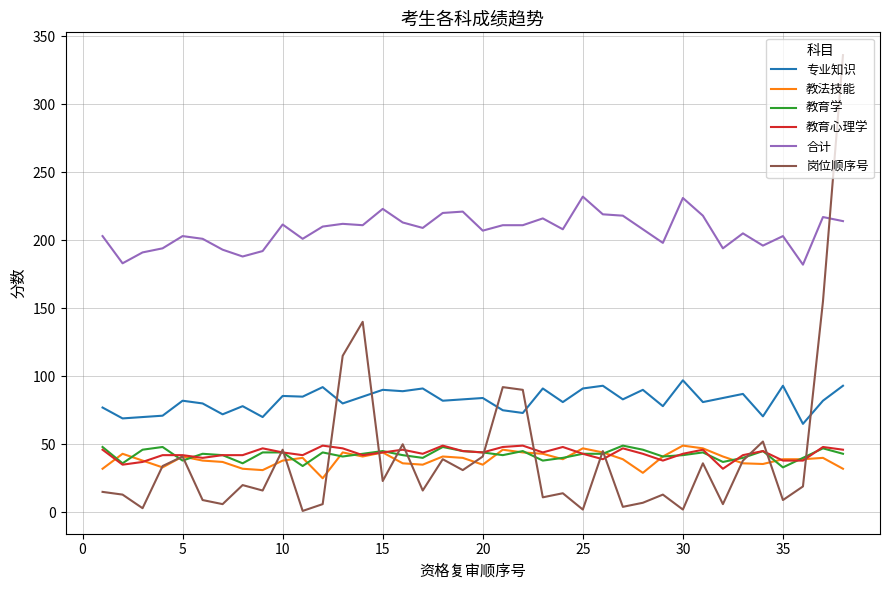

Which series has the largest range (max minus min)?

岗位顺序号